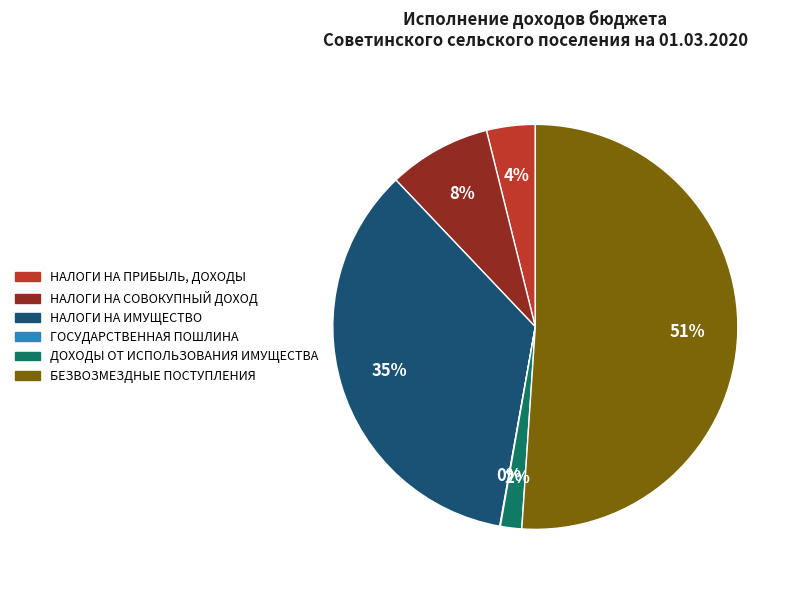

Is there any slice that represents more than half of the pie?

Yes